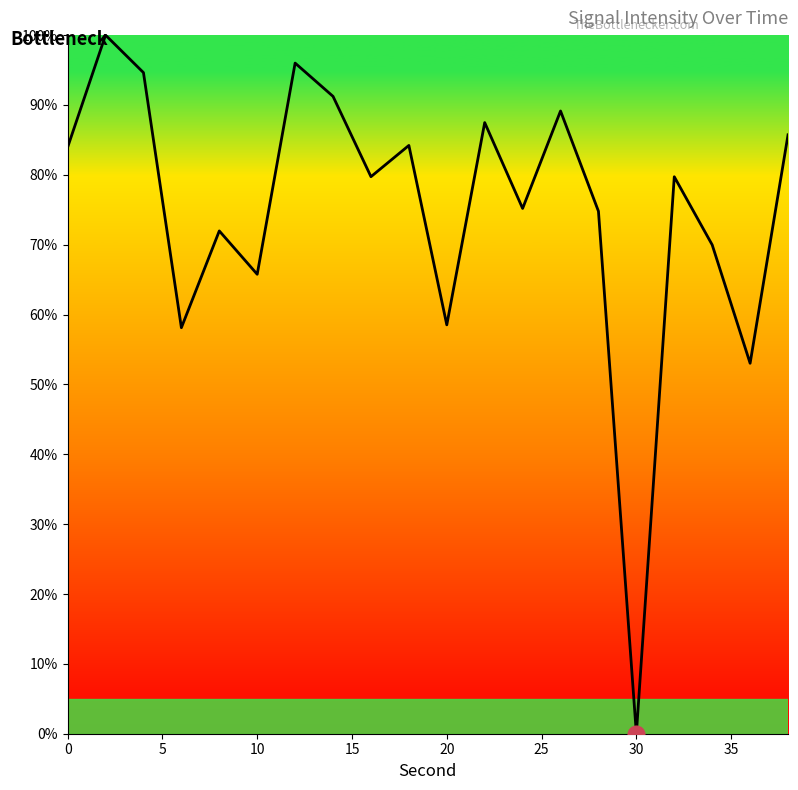

What is the maximum value shown in the chart?

100.0